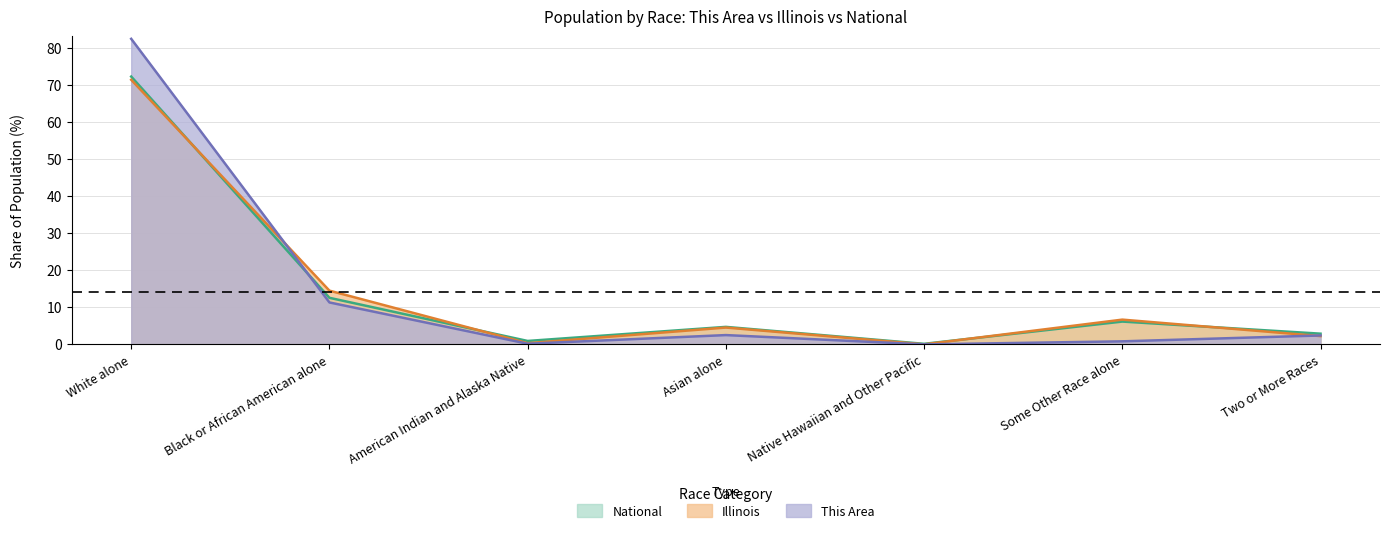

Count the number of categories in the chart.

7